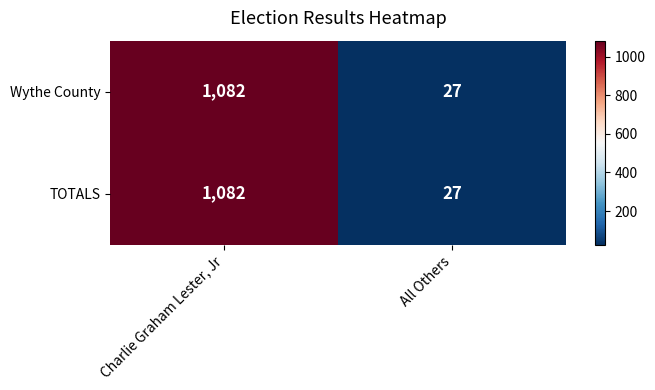

Where is TOTALS nearest to the value 554?

All Others